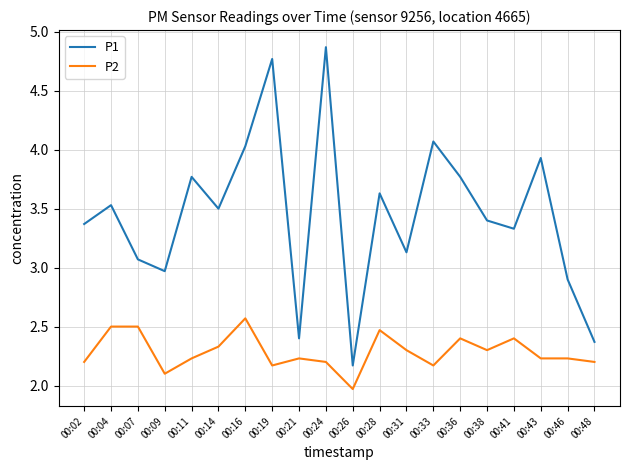

What is the sum of all P1 values?

69.0